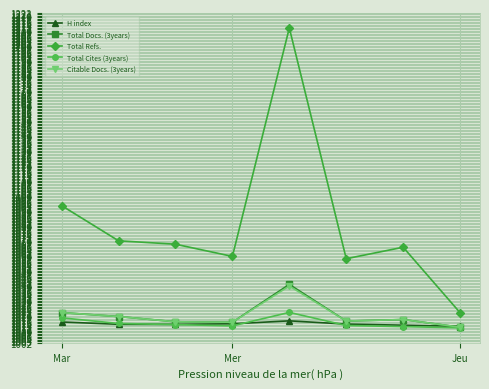

True or false: Total Docs. (3years) has more than 0 points higher than both neighbors.

True